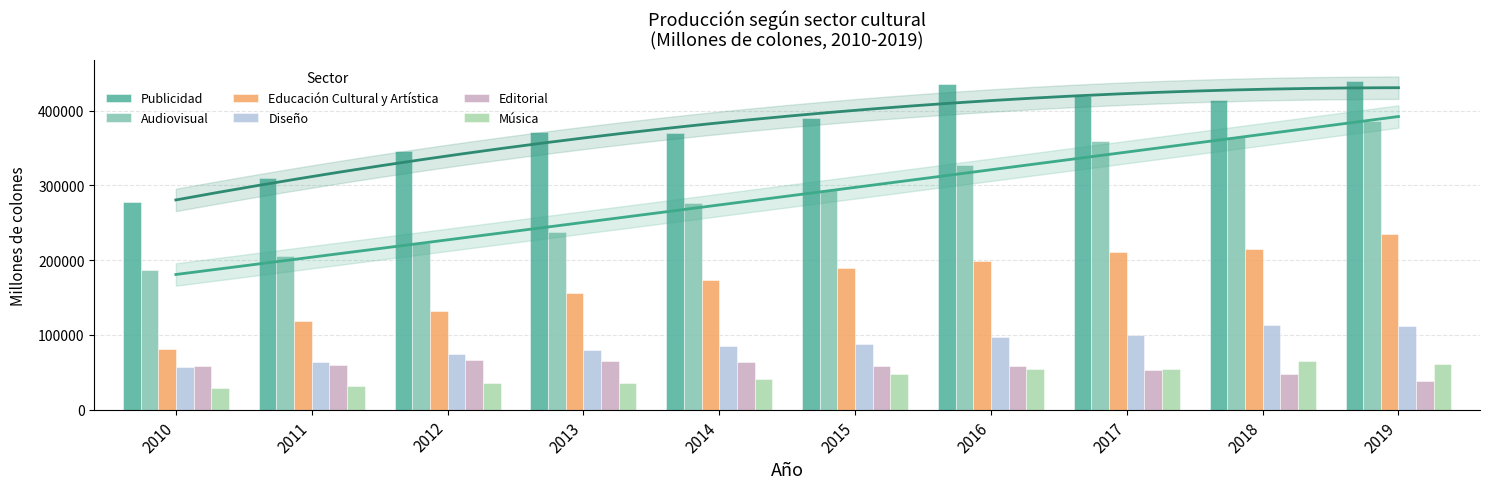

What is the value of the Educación Cultural y Artística bar at the 5th from the left?

173054.6